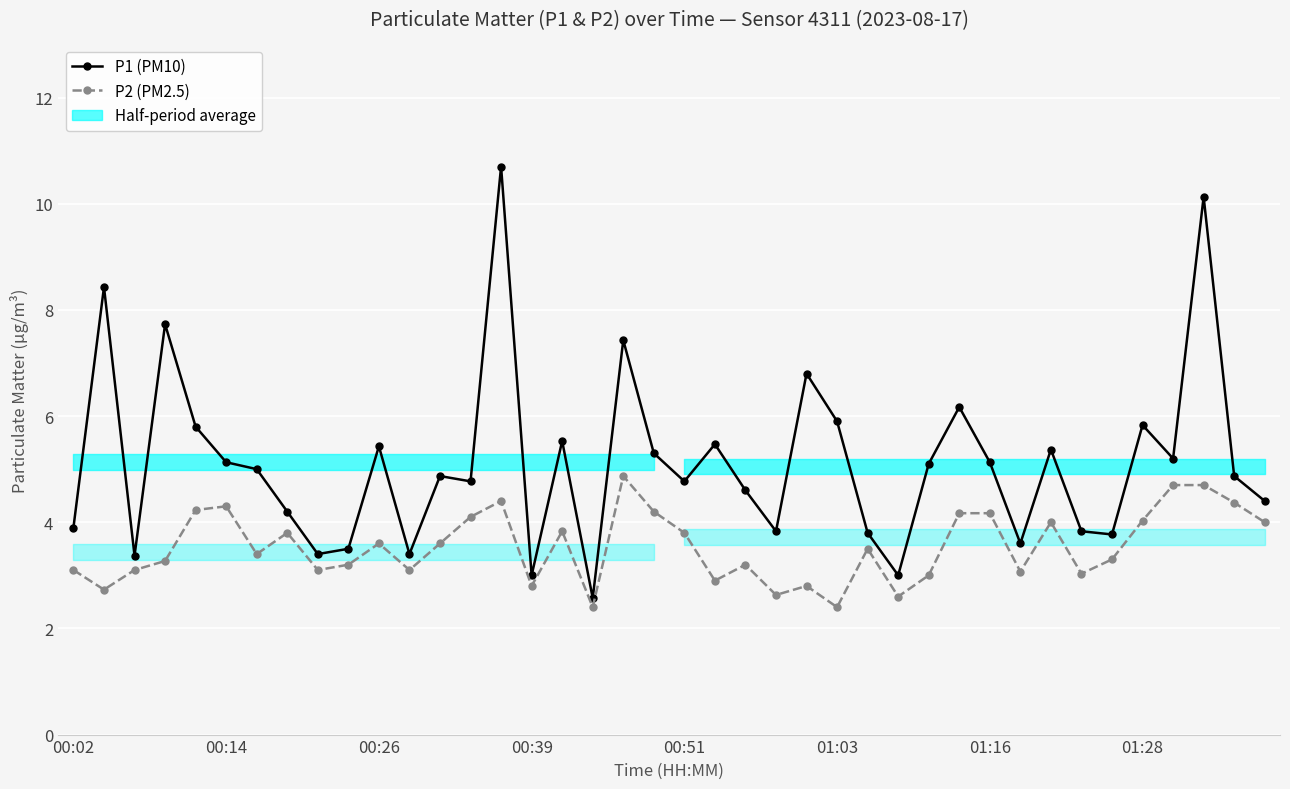

True or false: P1 (PM10) and P2 (PM2.5) intersect in this chart.

False